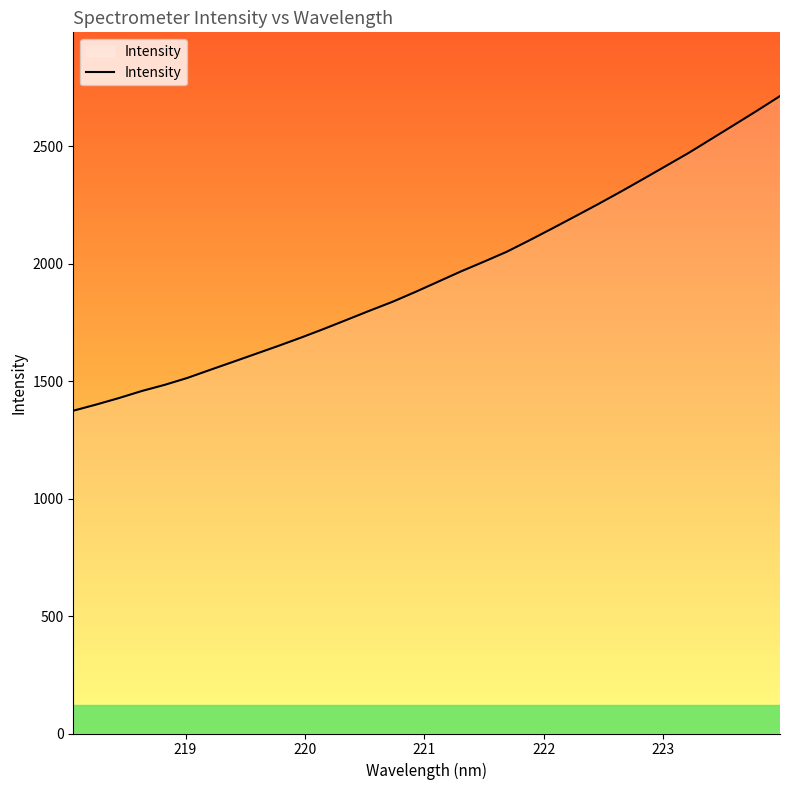

What is the smallest value displayed?

1374.5